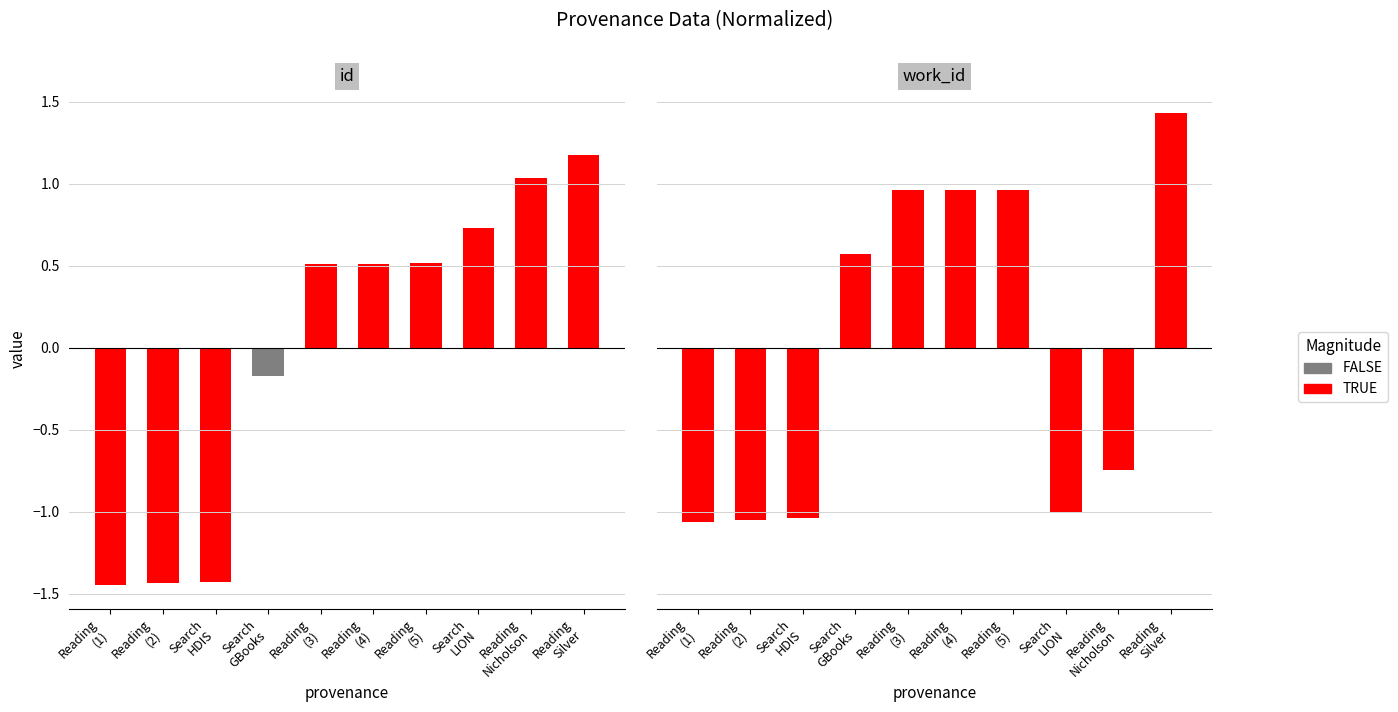

Which series has the largest range (max minus min)?

id